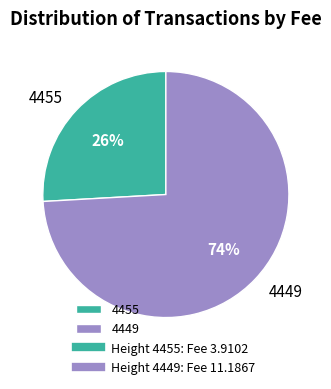

Between 4455 and 4449, which is larger?

4449